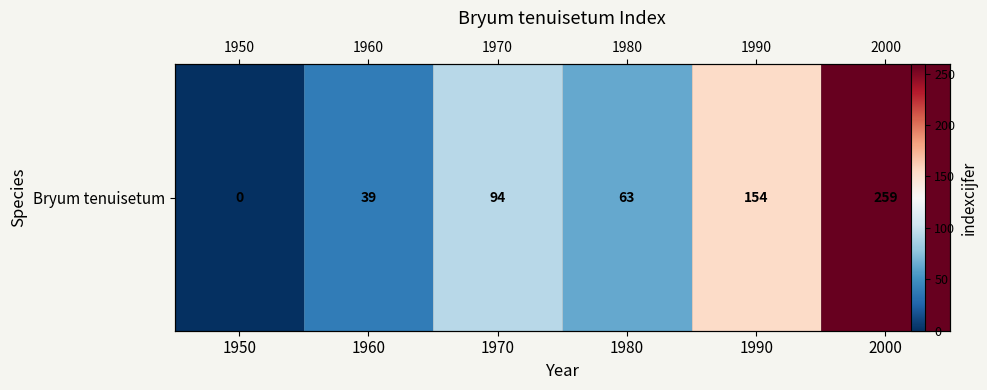

What is the change in value from 1950 to 2000?

+259